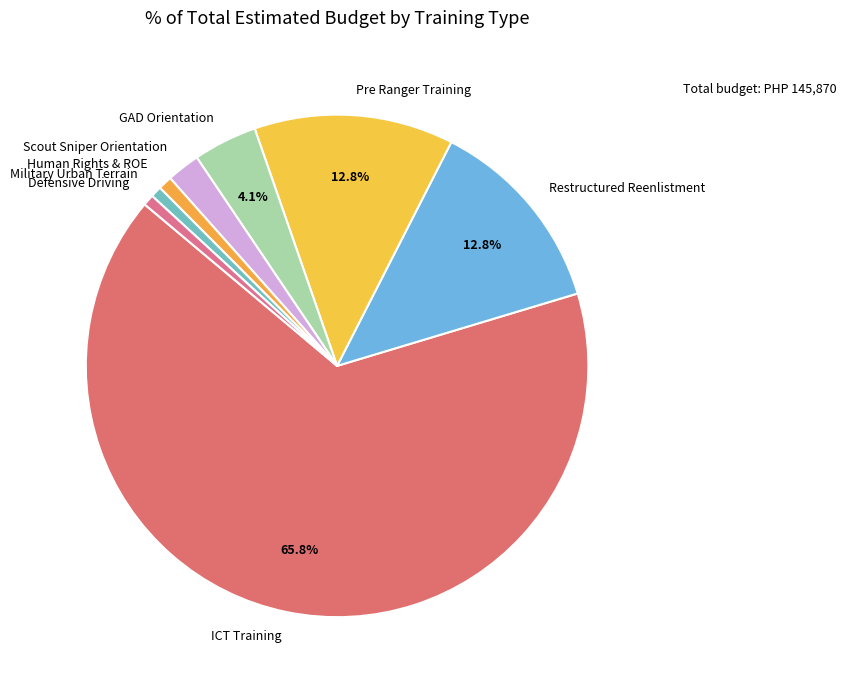

Does Defensive Driving represent more than half of the total?

No